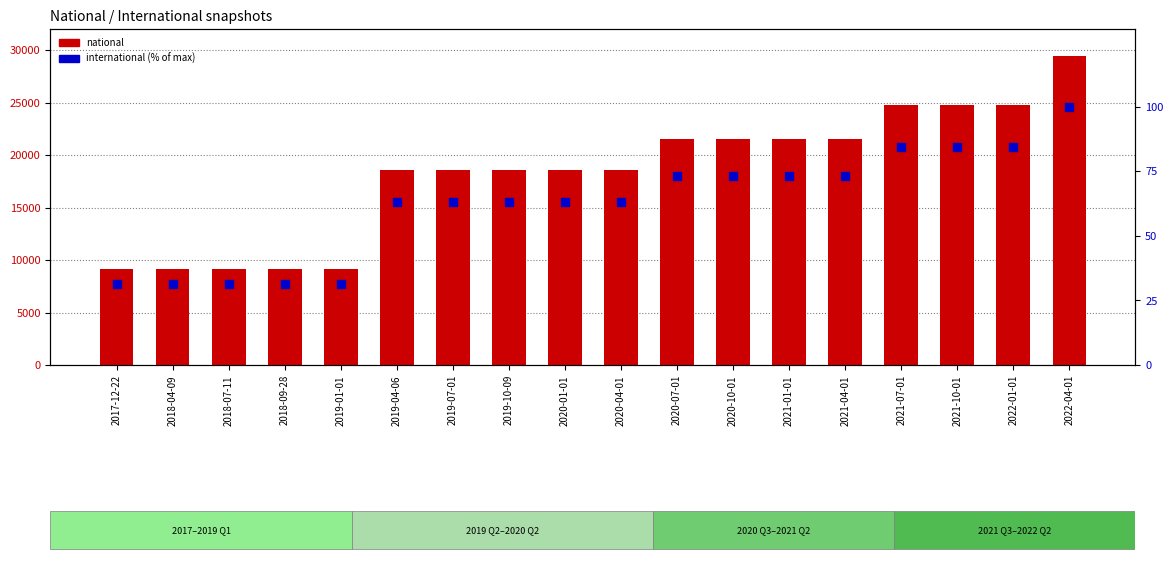

Which series reaches the maximum Y coordinate?

national